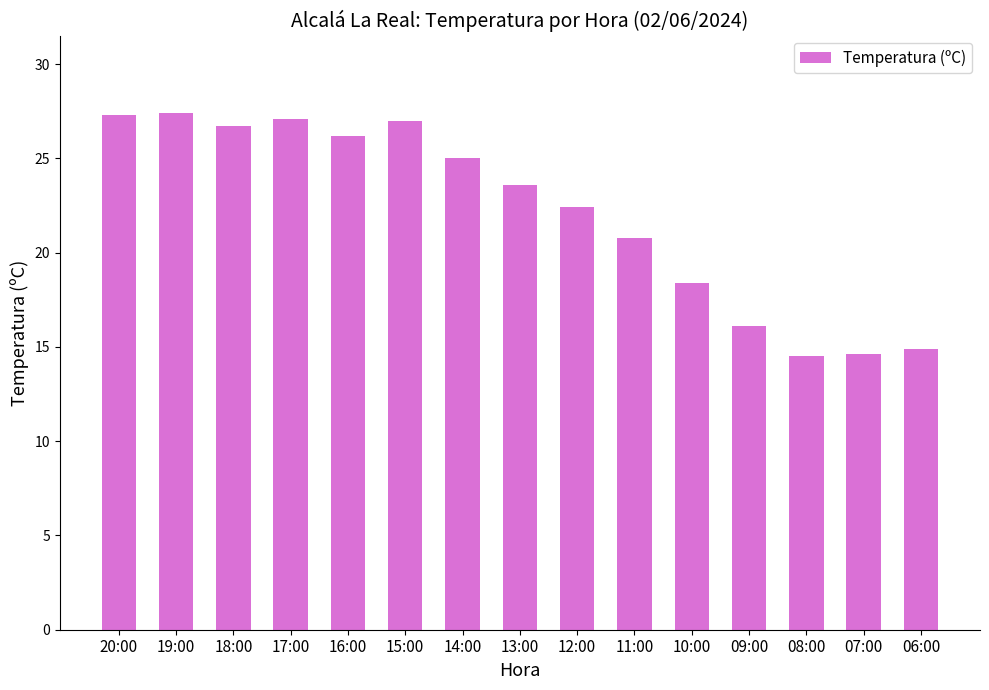

Count the number of data series in this chart.

1